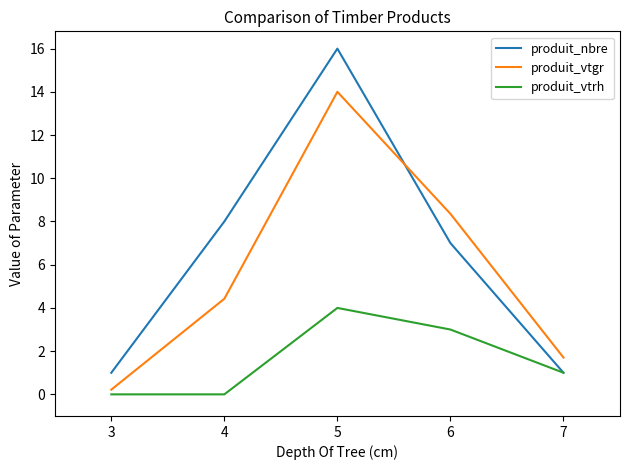

After their last crossing, which series has the higher values: produit_nbre or produit_vtgr?

produit_vtgr